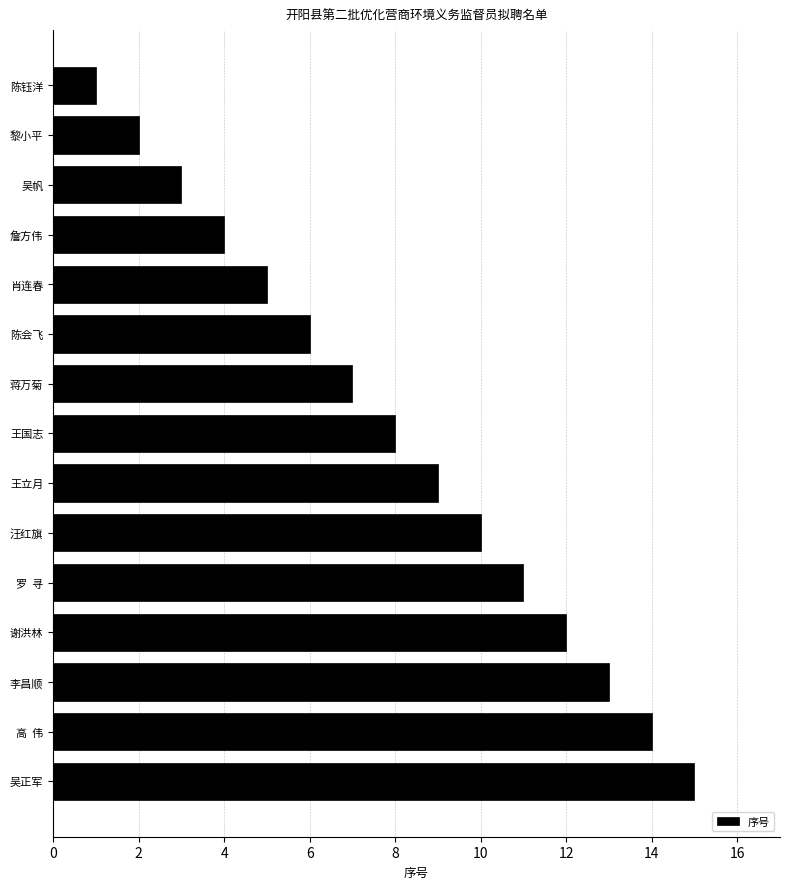

List the labels in order of value, smallest first.

陈钰洋, 黎小平, 吴帆, 詹方伟, 肖连春, 陈会飞, 蒋万菊, 王国志, 王立月, 汪红旗, 罗  寻, 谢洪林, 李昌顺, 高  伟, 吴正军